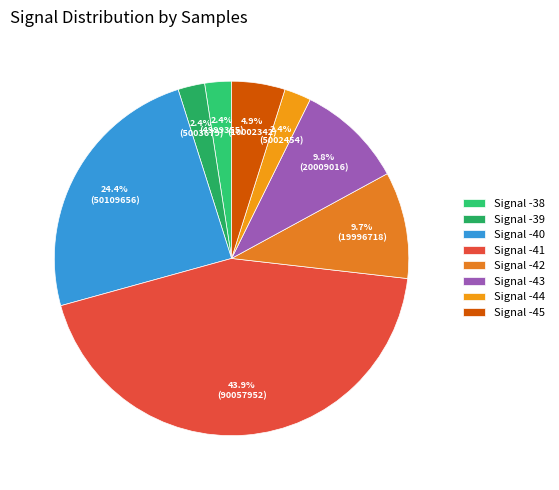

Which category has the biggest portion of the pie?

Signal -41